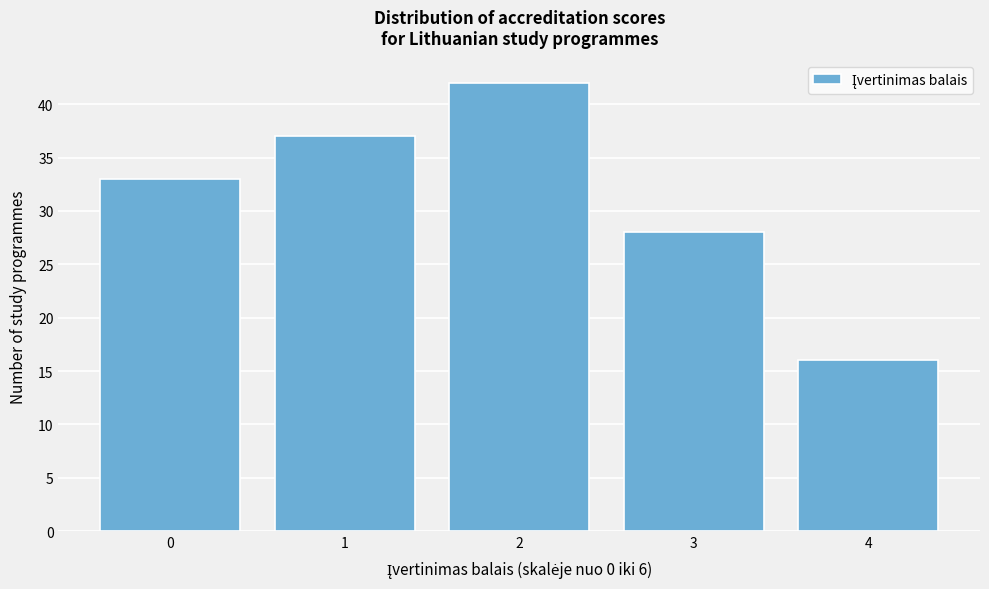

Reading left to right, extract all data points from this chart.

33	37	42	28	16